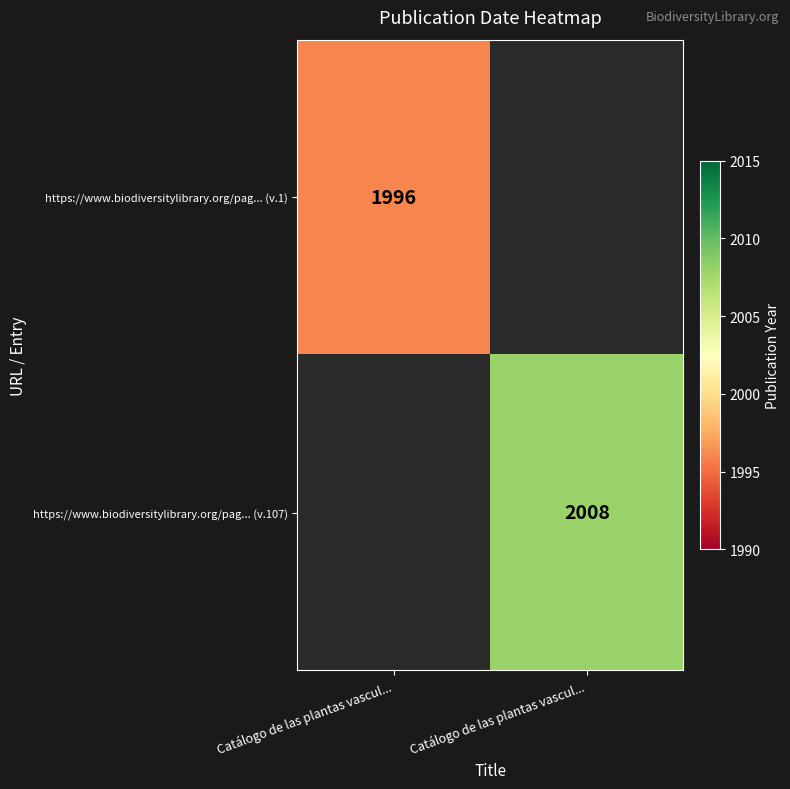

At which label does https://www.biodiversitylibrary.org/pag... (v.1) reach its peak?

Catálogo de las plantas vascul...